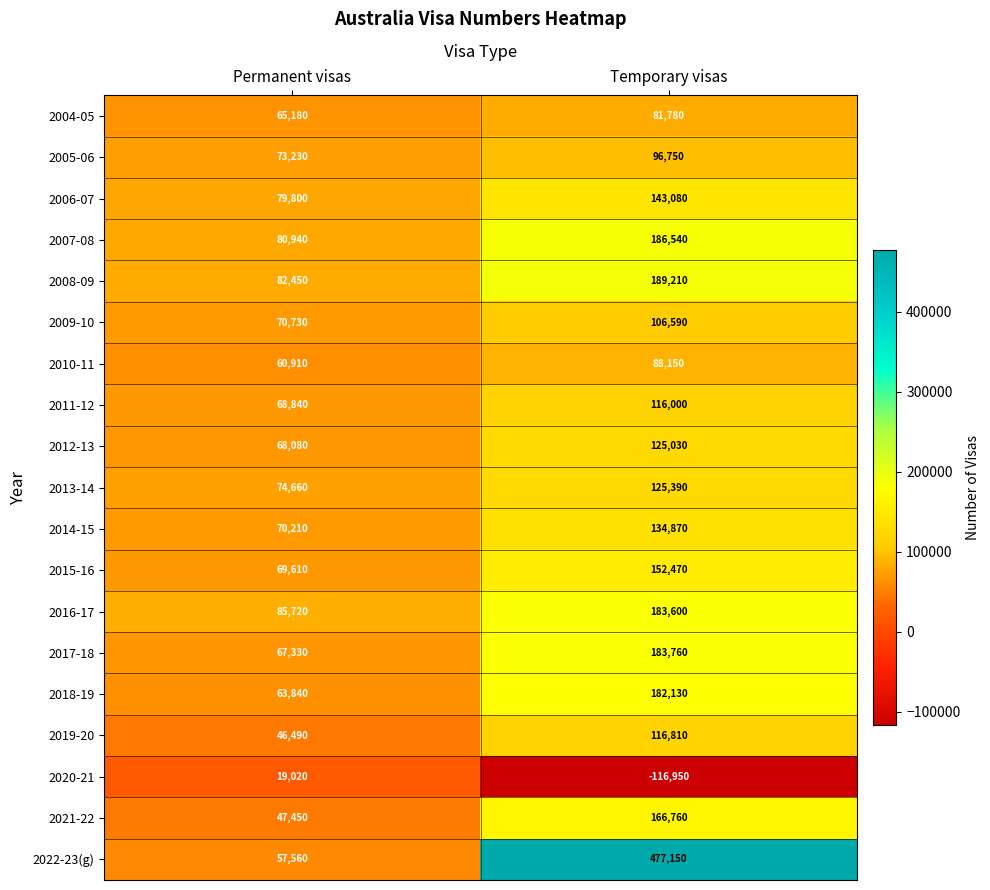

What is the minimum value shown in the chart?

-116950